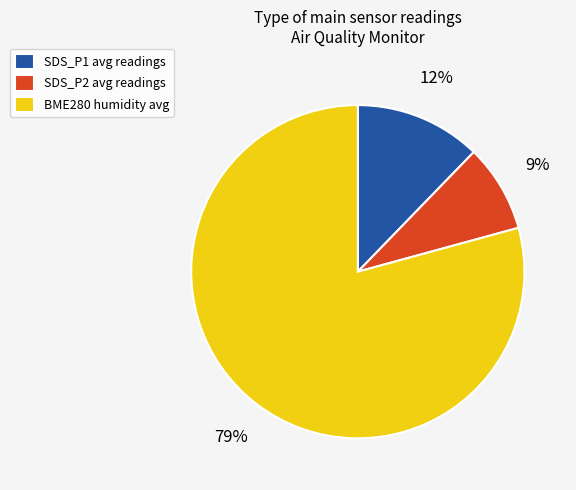

To the nearest percent, what percentage of the pie is BME280 humidity avg?

79%